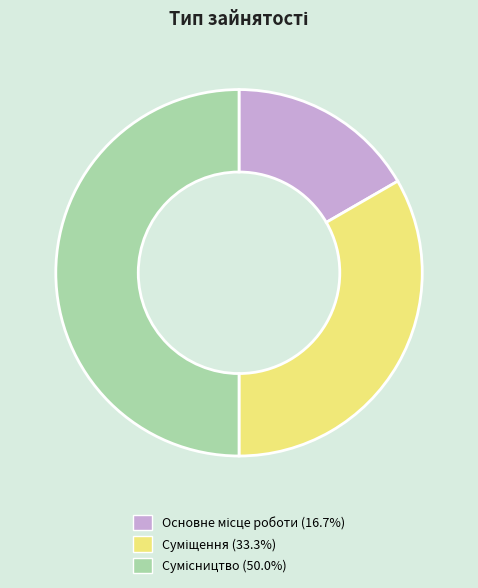

What portion of the pie excludes Суміщення?

66.7%